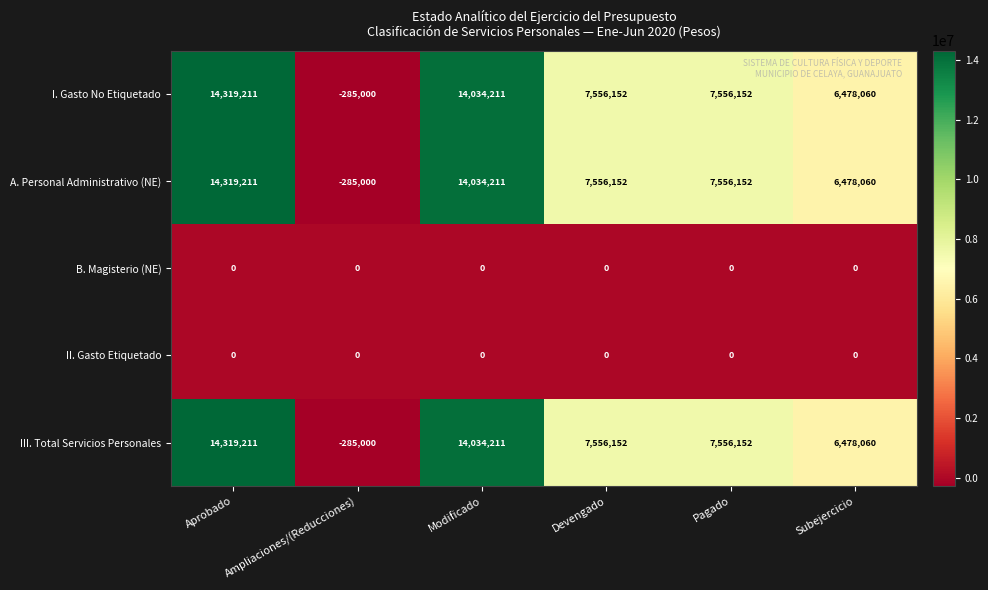

Which category has the highest value across all series?

Aprobado